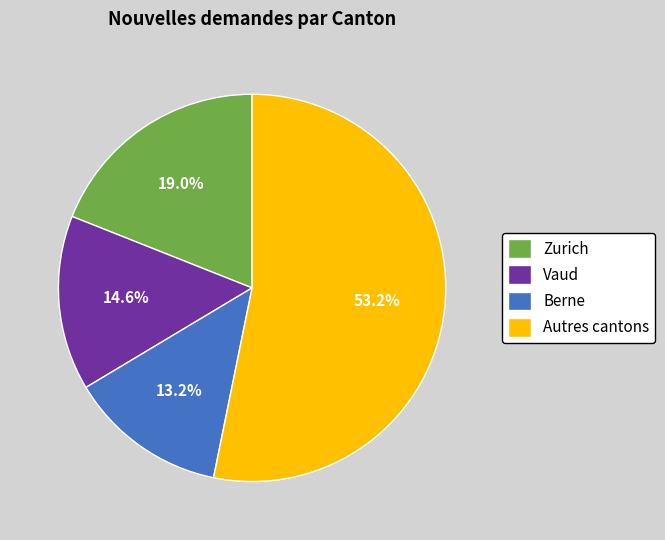

Which category has the smallest portion of the pie?

Berne